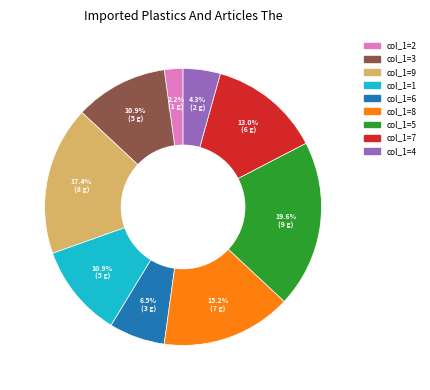

What is the largest slice in the pie chart?

col_1=5